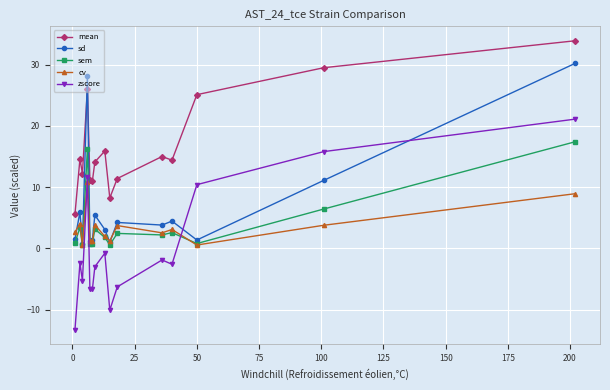

What is the greatest value displayed?

33.9